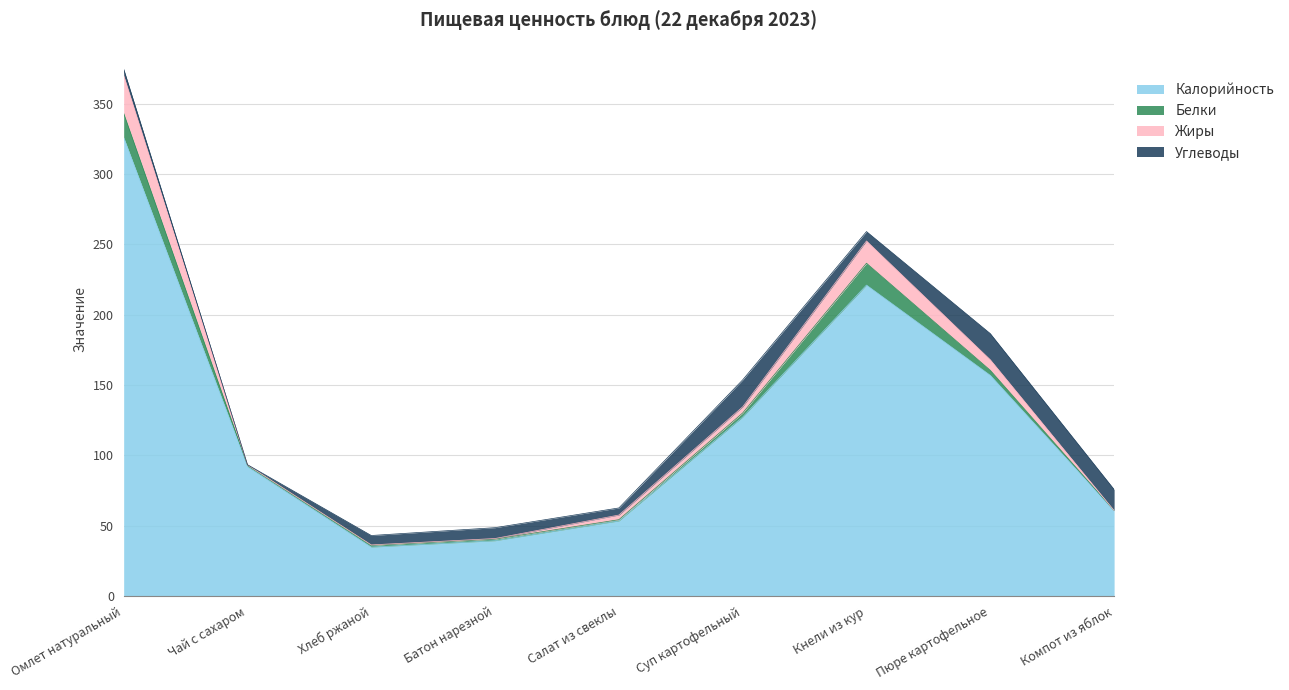

List the series in order of their peak value, highest first.

Калорийность, Жиры, Углеводы, Белки